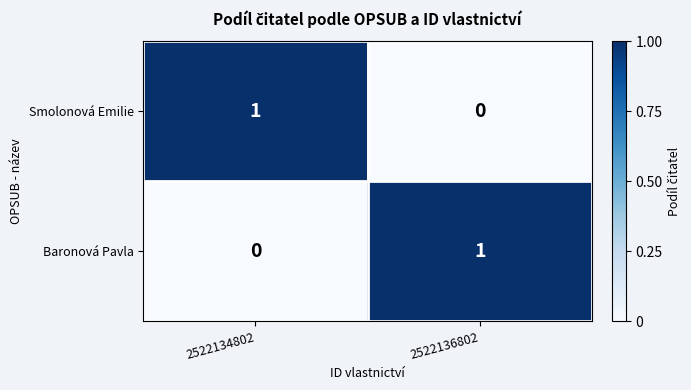

Rank the series at 2522136802 from highest to lowest value.

Baronová Pavla, Smolonová Emilie